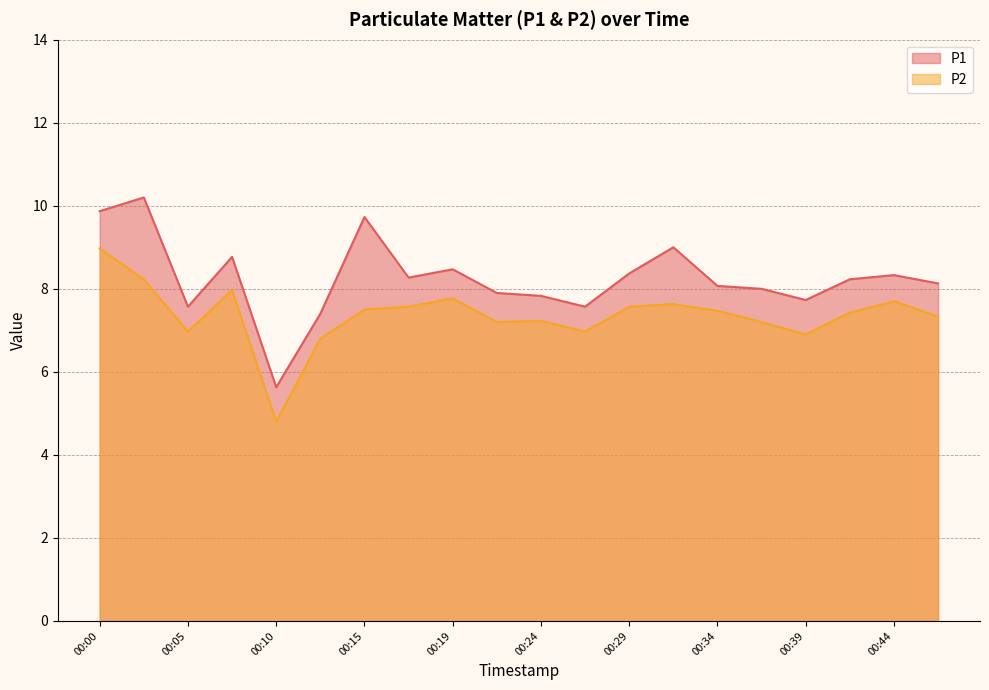

True or false: P1 and P2 cross at least once.

False